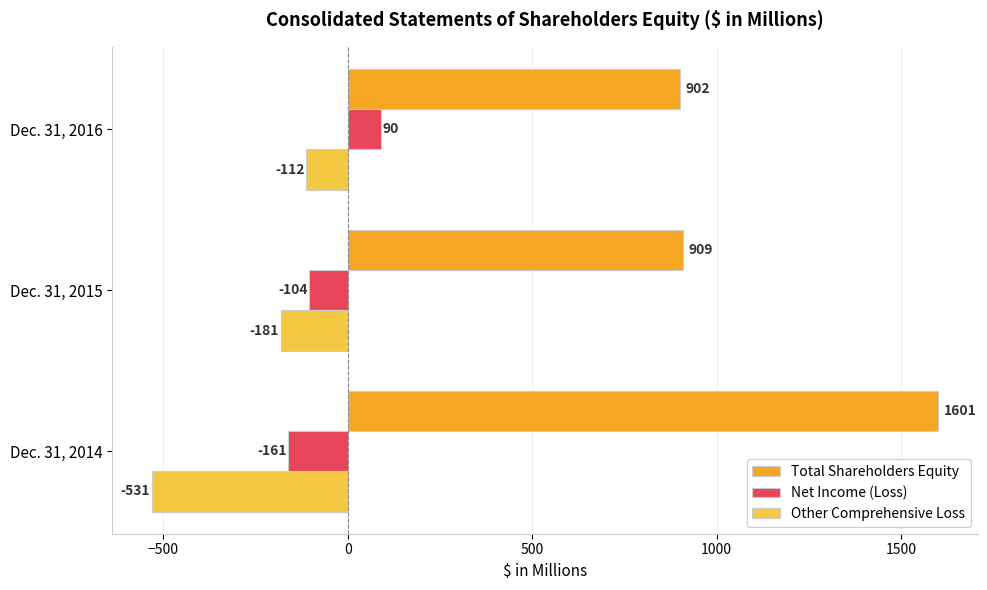

How many Net Income (Loss) values are between -161 and 90?

3